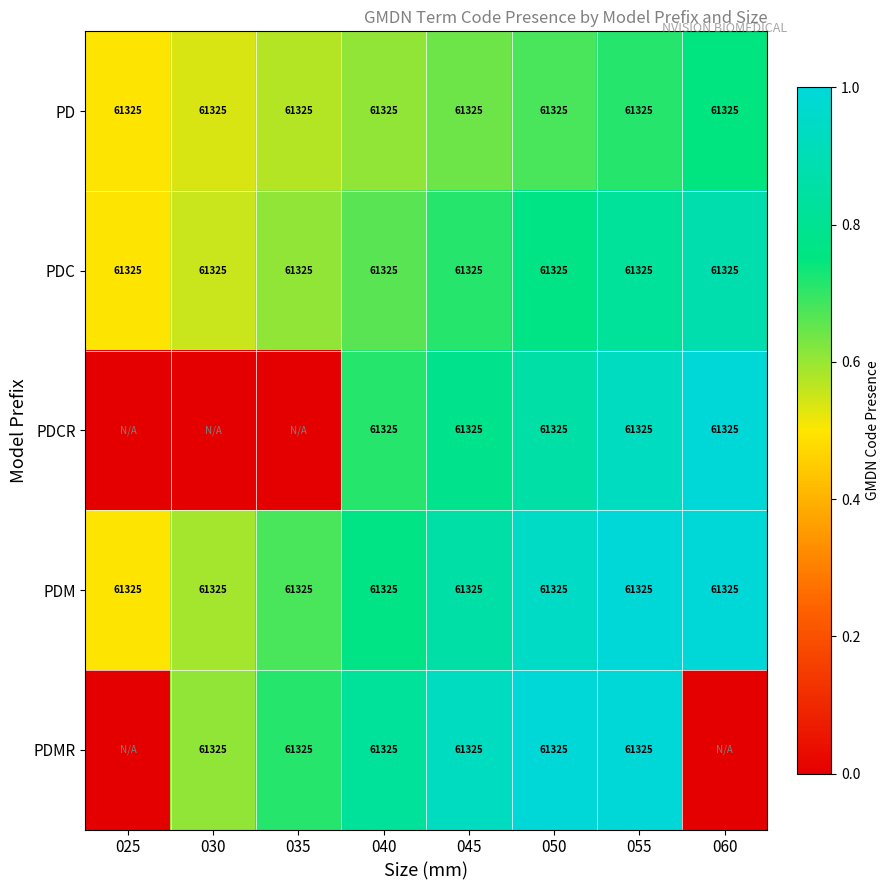

What is the sum of the PDC values at 035 and 060?

122650